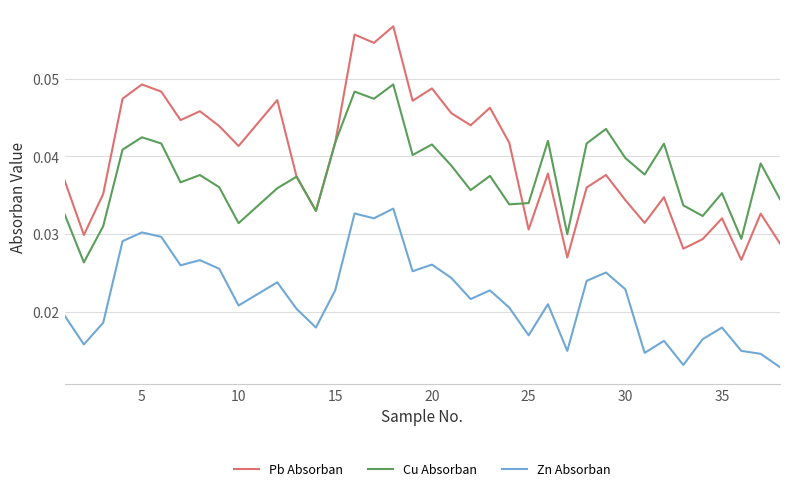

Rank the series by their maximum value, from highest to lowest.

Pb Absorban, Cu Absorban, Zn Absorban